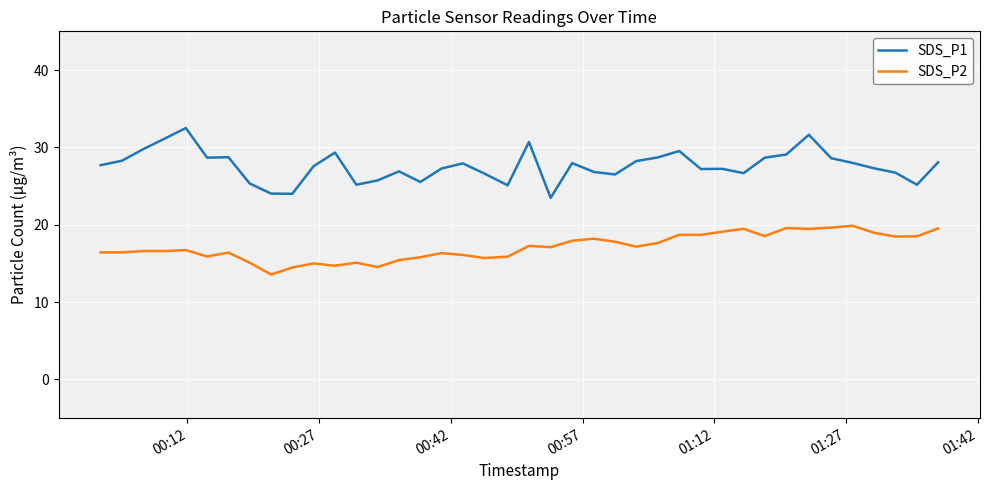

What is the greatest value displayed?

32.5